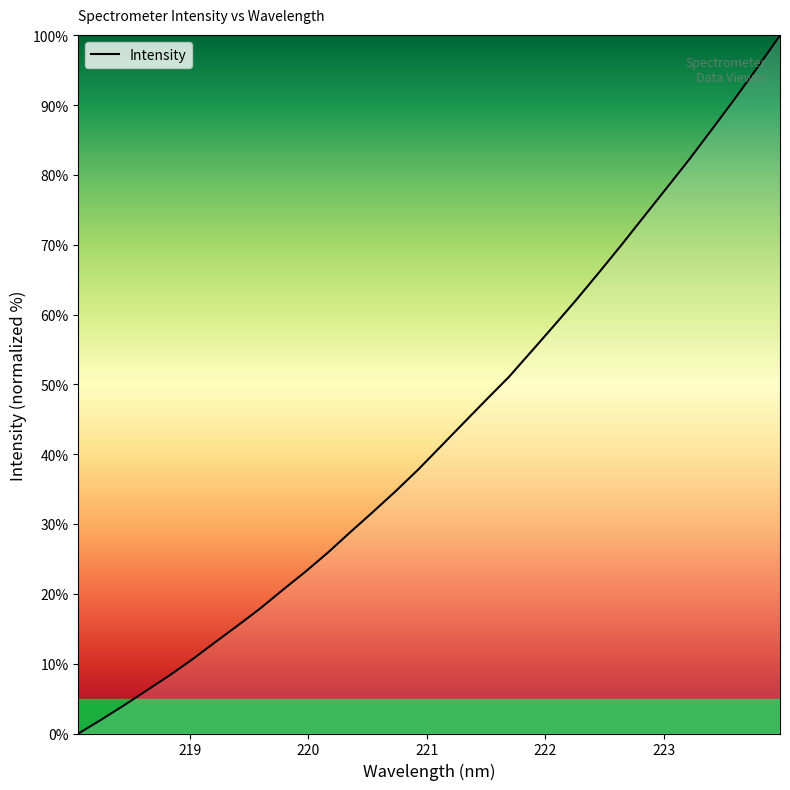

What is the difference between the maximum and minimum values?

100.0